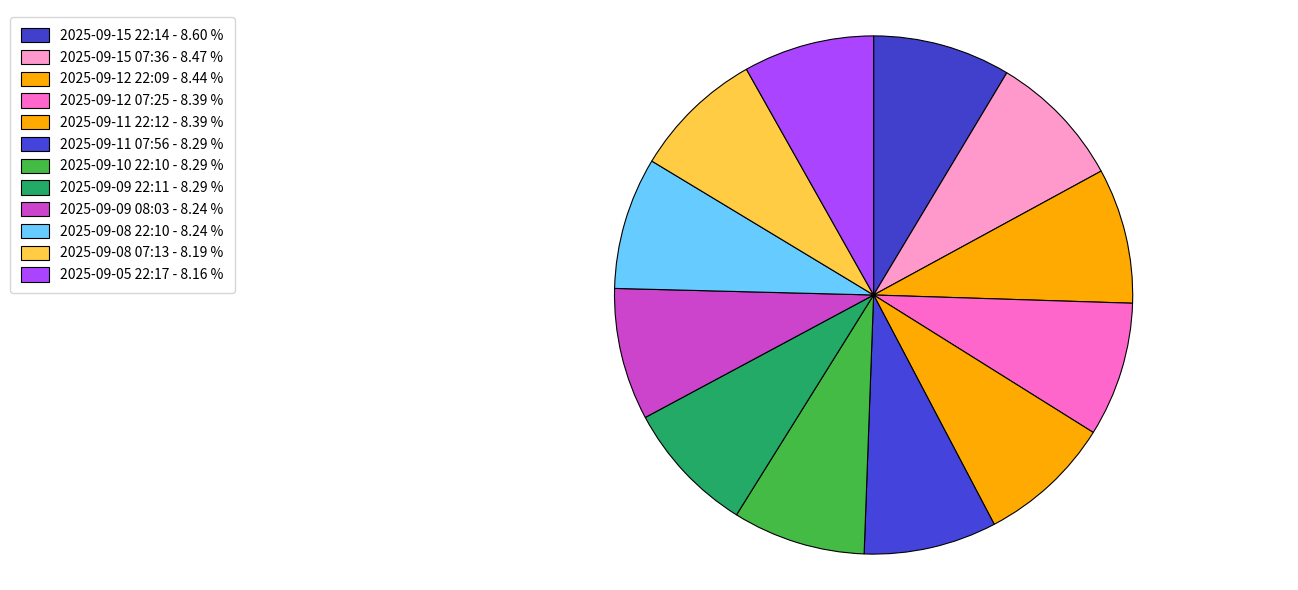

To the nearest percent, what percentage of the pie is 2025-09-11 22:12?

8%